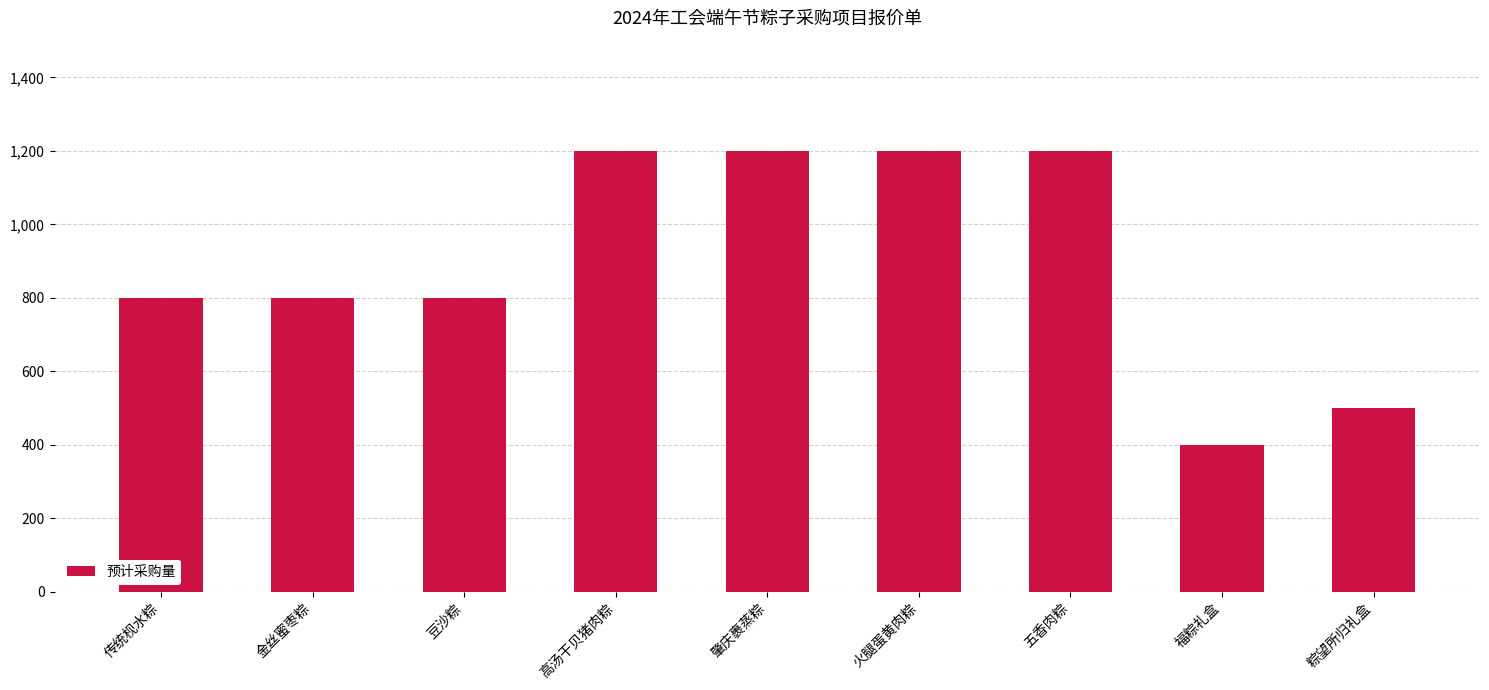

Reading right to left, extract all data points from this chart.

500	400	1200	1200	1200	1200	800	800	800